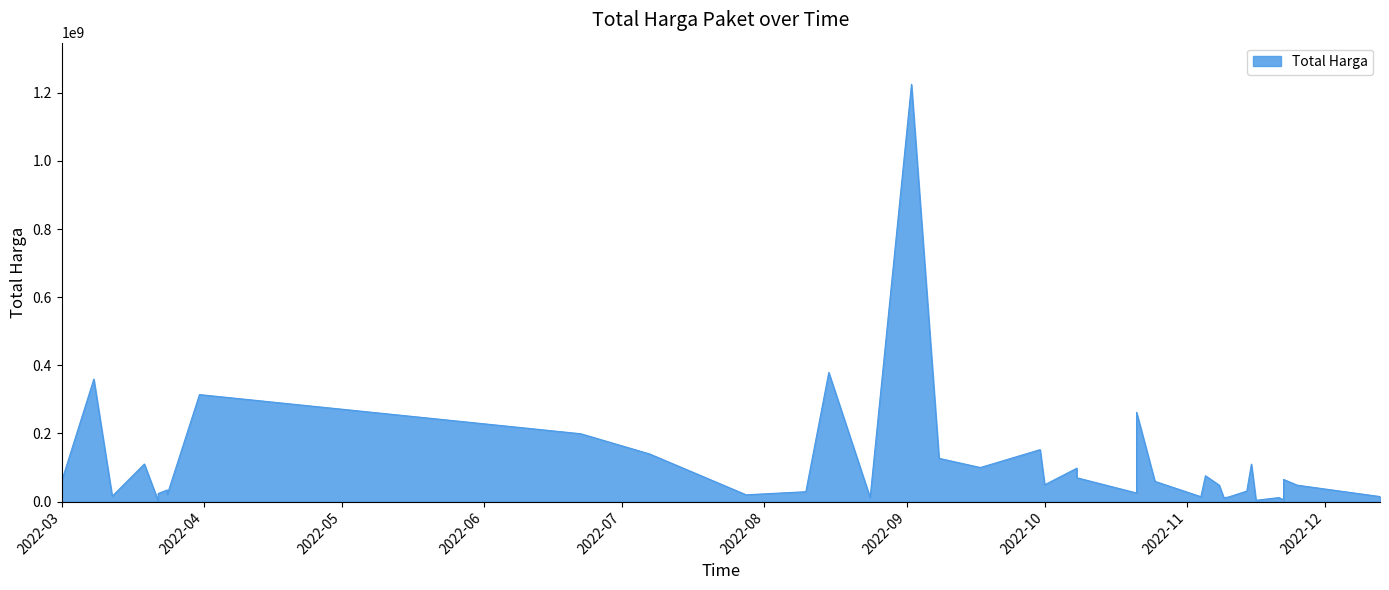

Rank the categories by value from highest to lowest.

2022-09-02, 2022-08-15, 2022-03-08, 2022-03-31, 2022-10-21, 2022-06-22, 2022-09-30, 2022-07-07, 2022-09-08, 2022-03-19, 2022-11-15, 2022-09-17, 2022-10-08, 2022-11-05, 2022-10-08, 2022-11-22, 2022-03-01, 2022-10-25, 2022-10-01, 2022-11-08, 2022-11-25, 2022-03-24, 2022-11-14, 2022-08-10, 2022-03-24, 2022-10-21, 2022-03-22, 2022-03-24, 2022-07-28, 2022-03-12, 2022-12-13, 2022-11-04, 2022-11-10, 2022-08-24, 2022-11-21, 2022-11-09, 2022-03-01, 2022-11-22, 2022-11-16, 2022-03-22